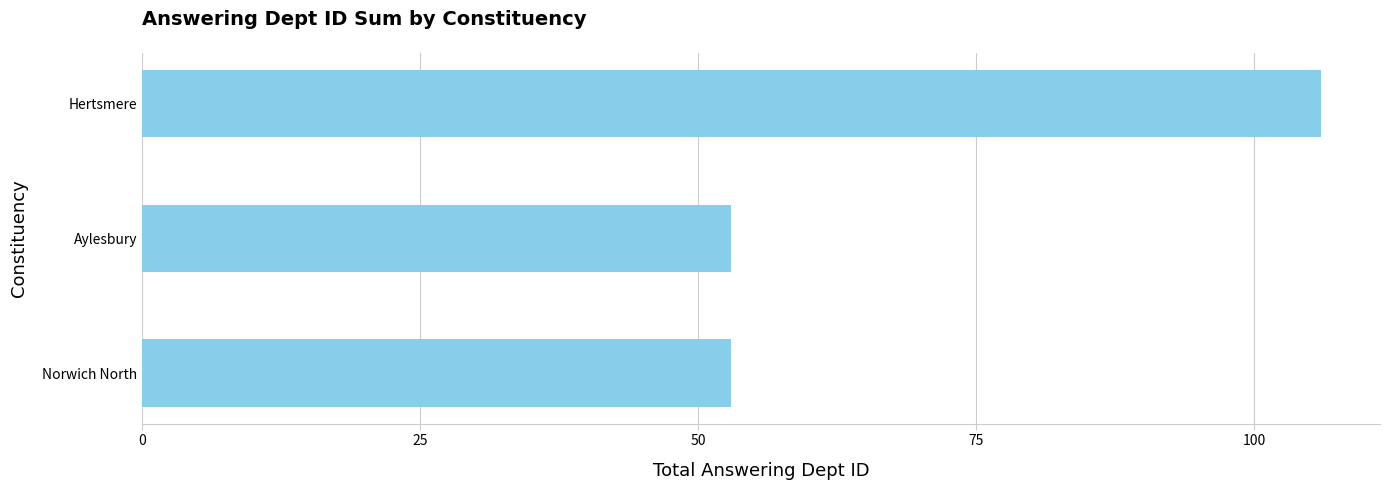

Which category has the highest value across all series?

Hertsmere